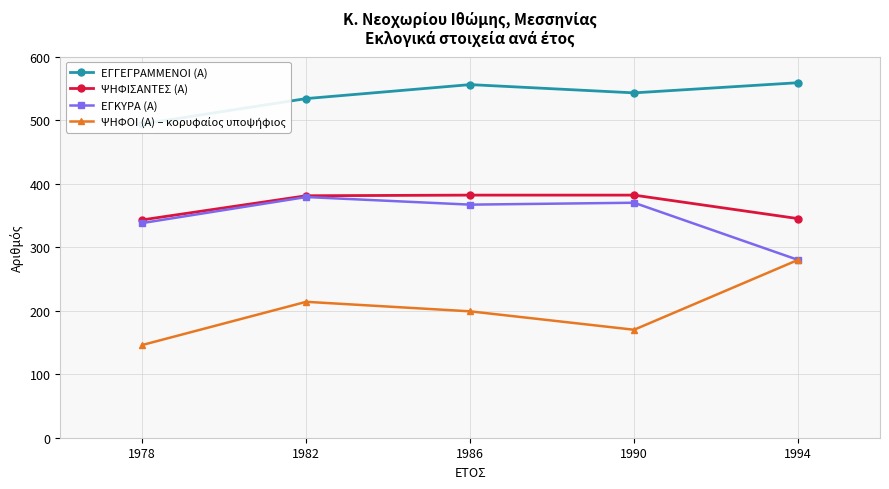

What is the difference between the ΨΗΦΟΙ (Α) – κορυφαίος υποψήφιος values at 1990 and 1978?

24